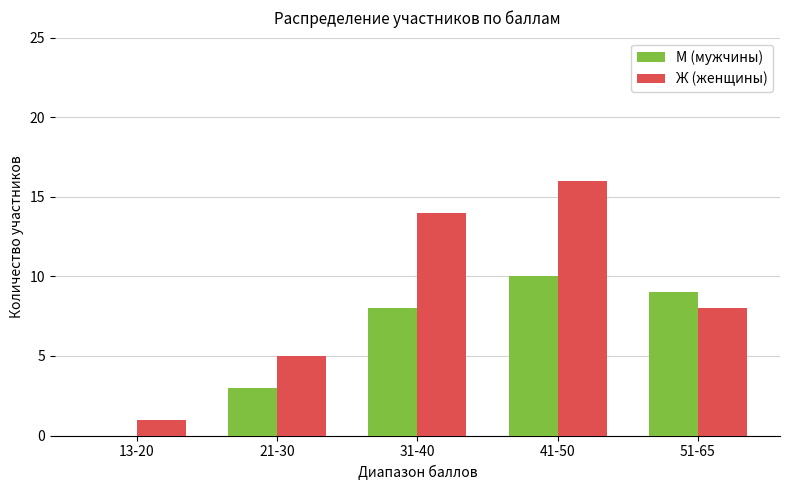

What is the sum of all М (мужчины) values?

30